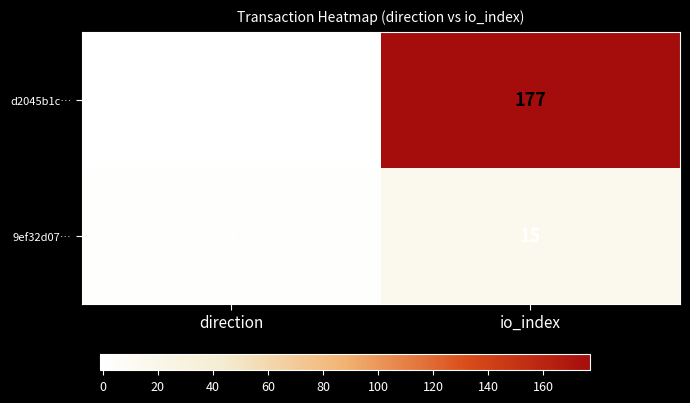

Rank the series by their average value, from highest to lowest.

d2045b1c…, 9ef32d07…